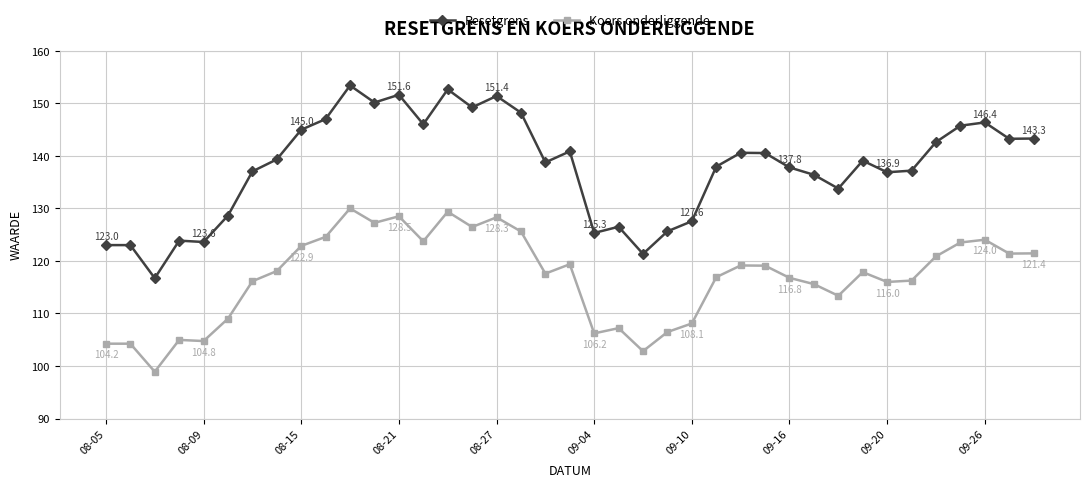

True or false: Koers onderliggende and Resetgrens intersect in this chart.

False